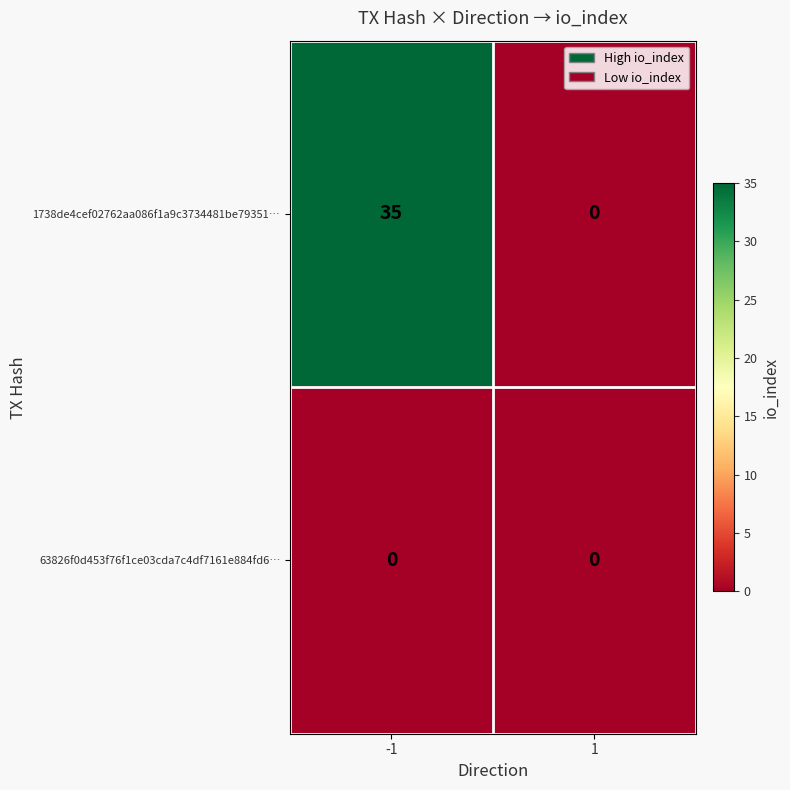

Which series has the largest total across all categories?

1738de4cef02762aa086f1a9c3734481be79351…